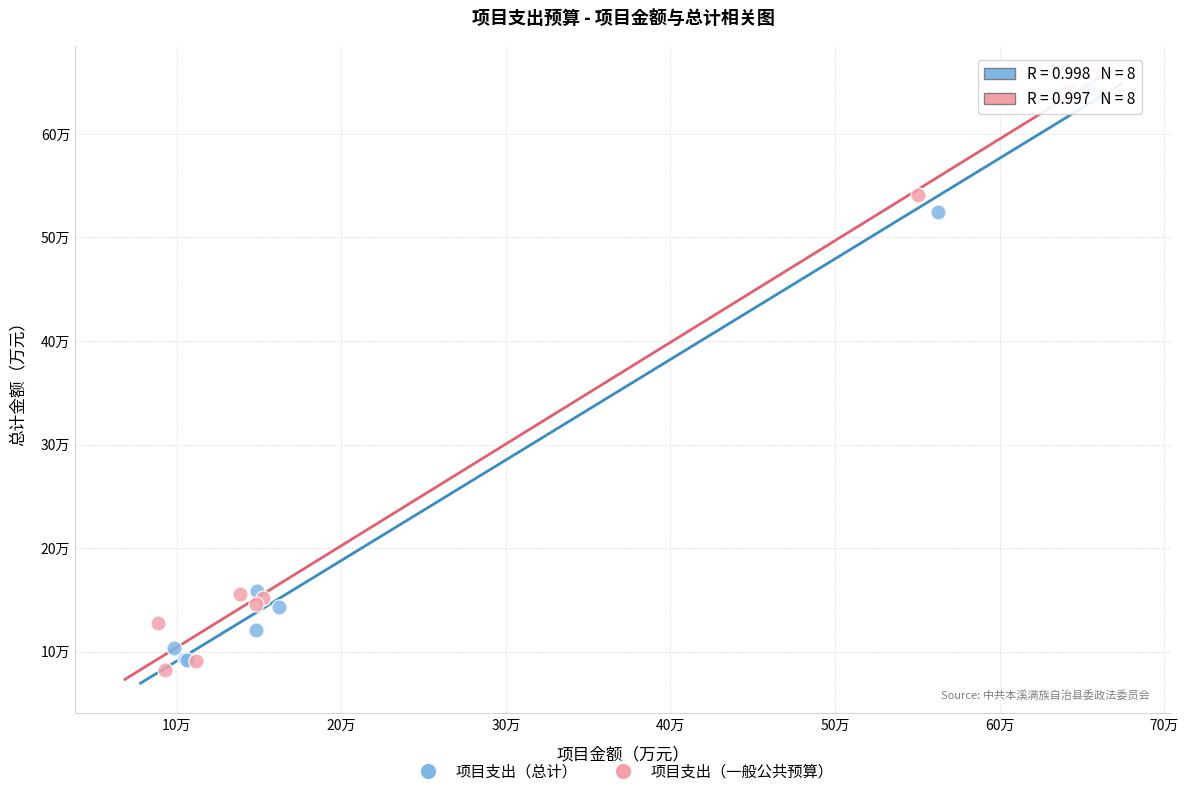

What are all the series names shown in the legend?

项目支出（总计）, 项目支出（一般公共预算）